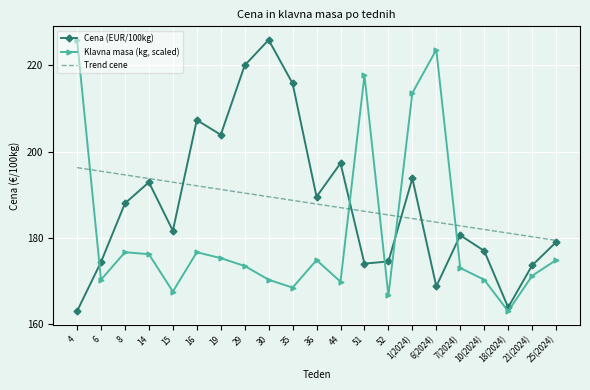

The Cena (EUR/100kg) series shows 286.5 at 4. True or false?

False